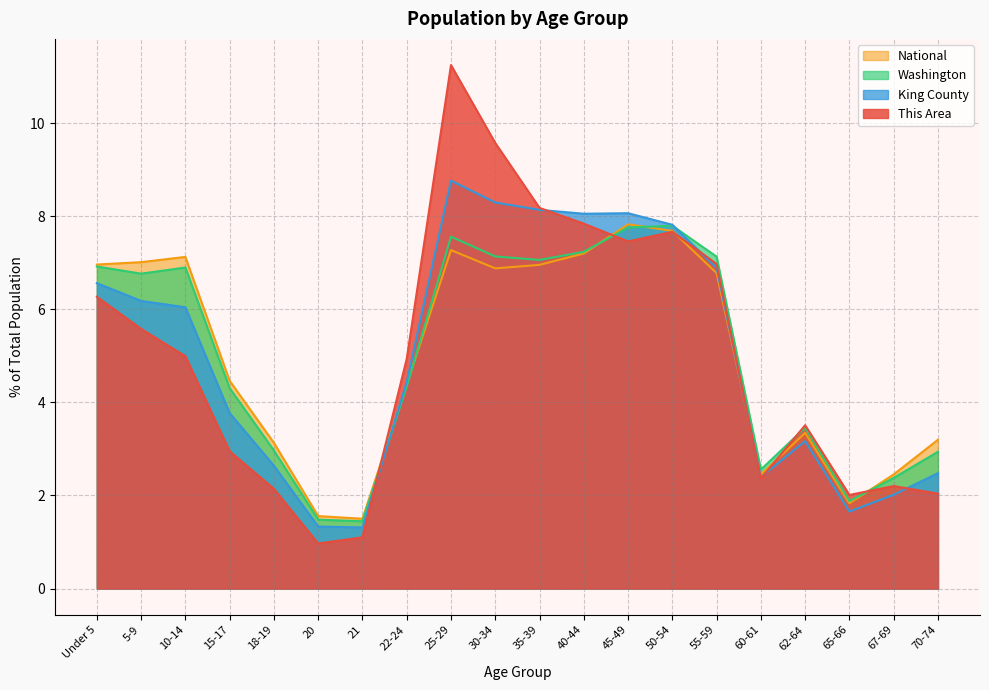

What is the lowest value of the Washington series?

1.4